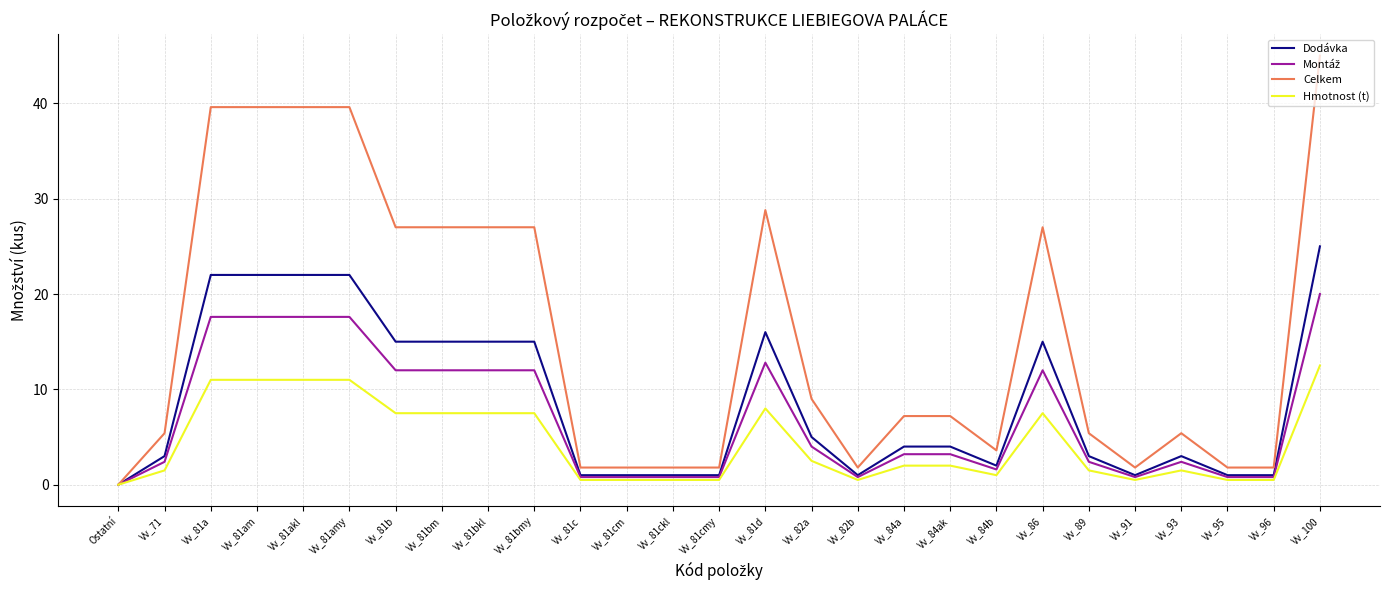

What position from the right is Vv_84ak?

9